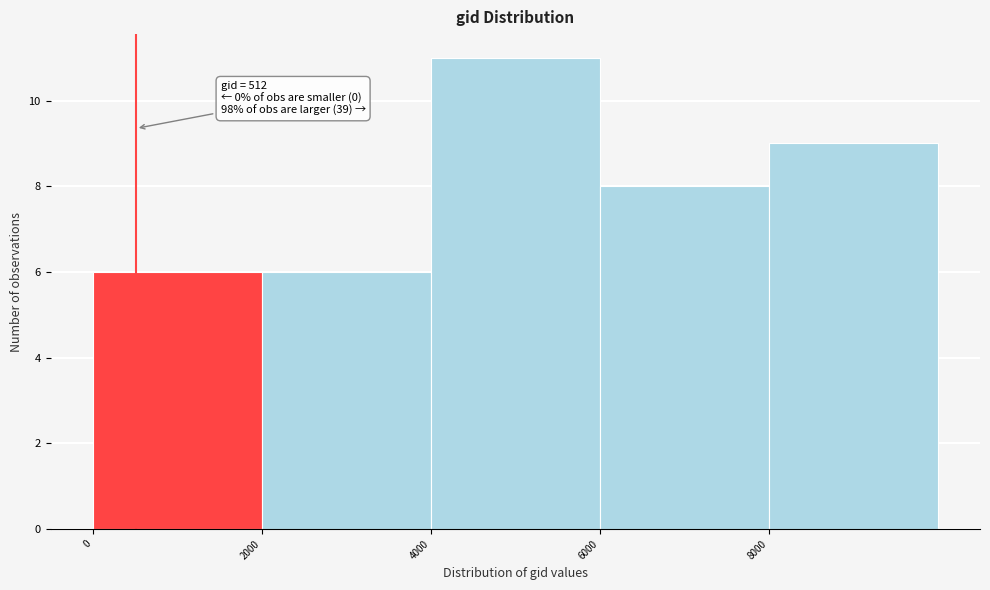

Over which range of the x-axis is the bar tallest?

4000 to 6000